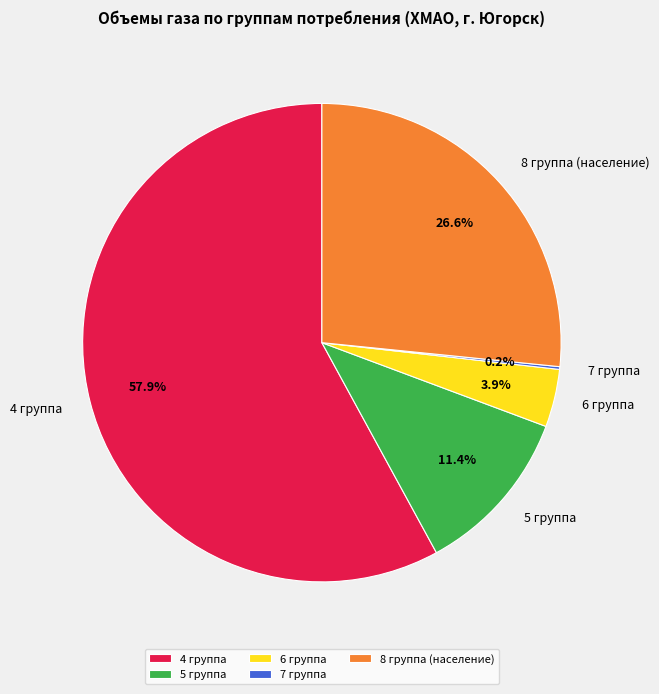

Is 5 группа the majority of the pie?

No